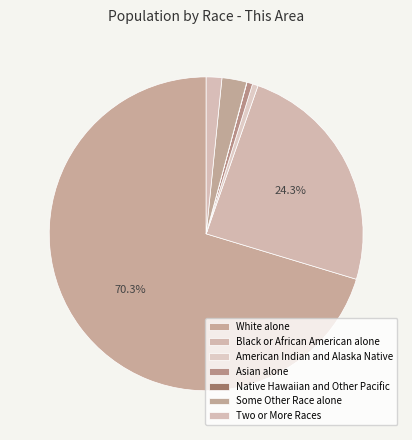

Do American Indian and Alaska Native and Asian alone together represent more than half of the pie?

No